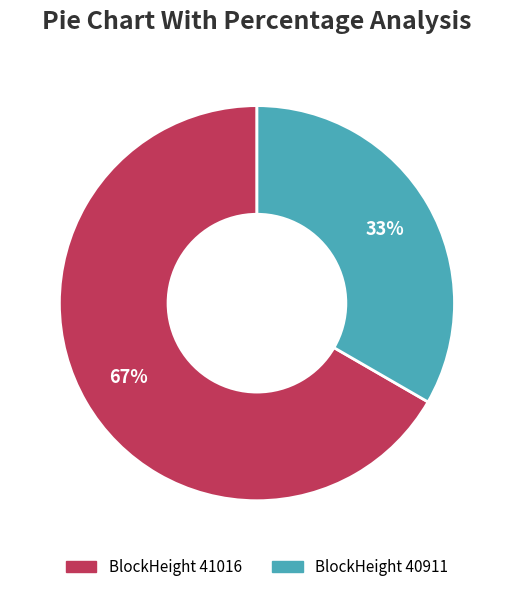

To the nearest percent, what is the average slice percentage?

50%